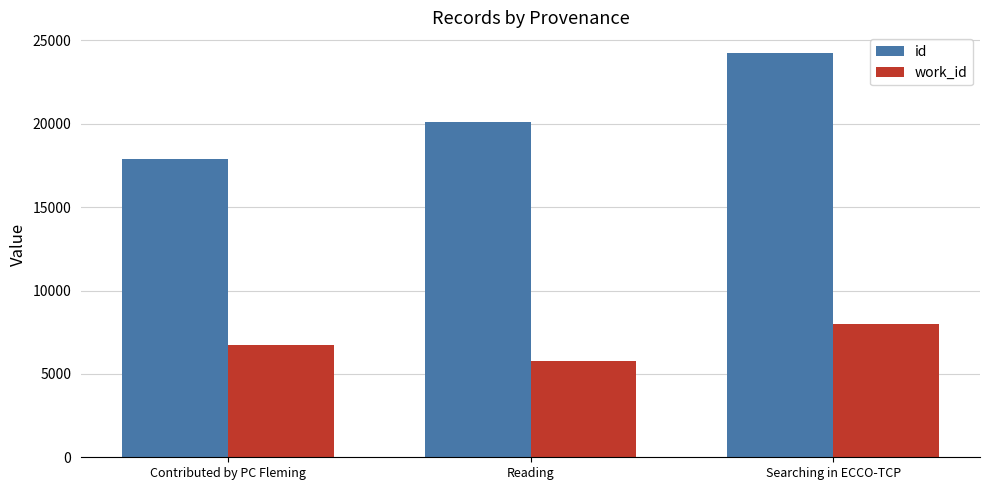

What are all the series names shown in the legend?

id, work_id